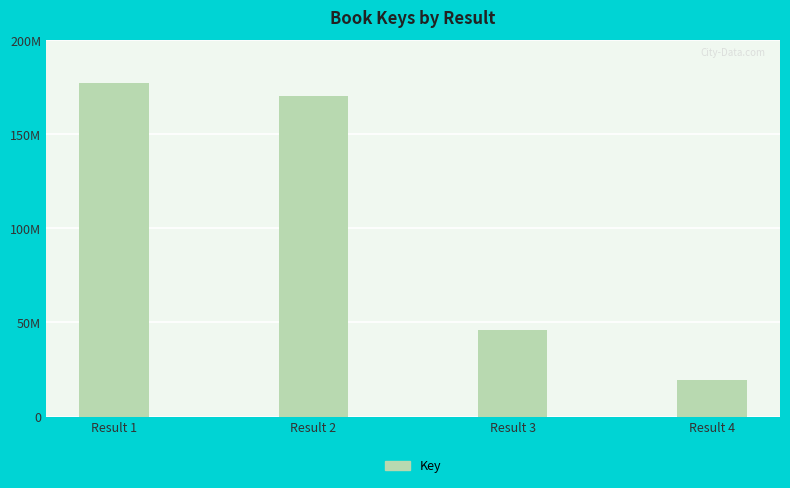

Reading left to right, what are all the values shown in this chart?

177288311	170556442	45793417	19341331